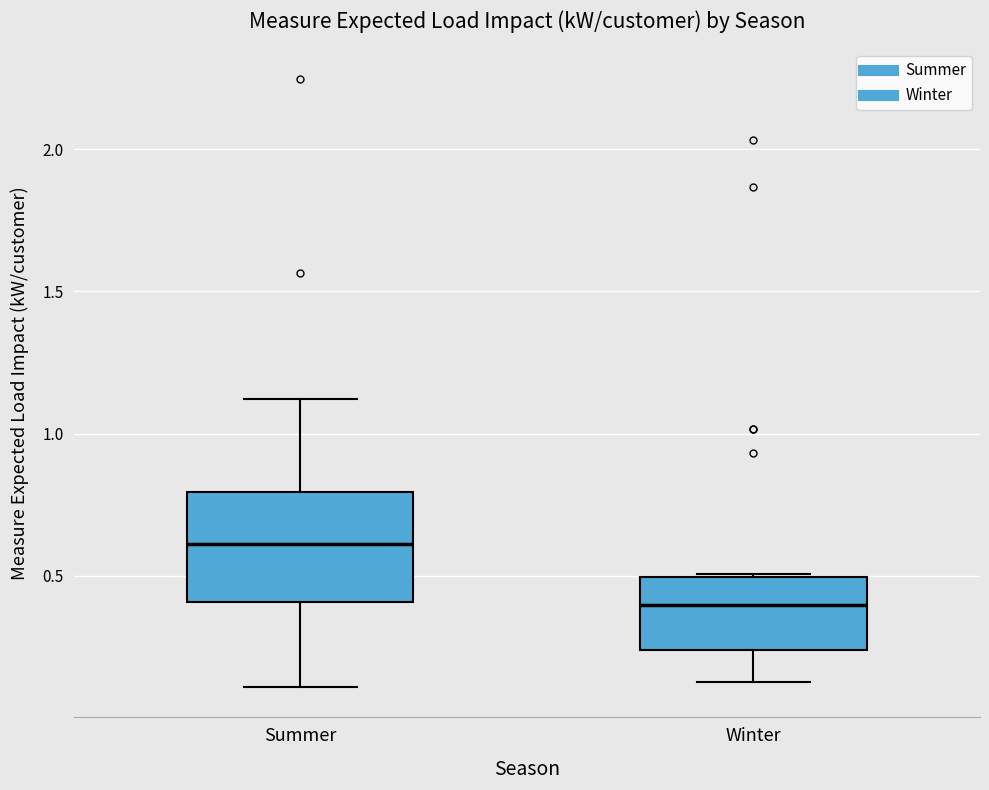

Which box has the lowest median line?

Winter